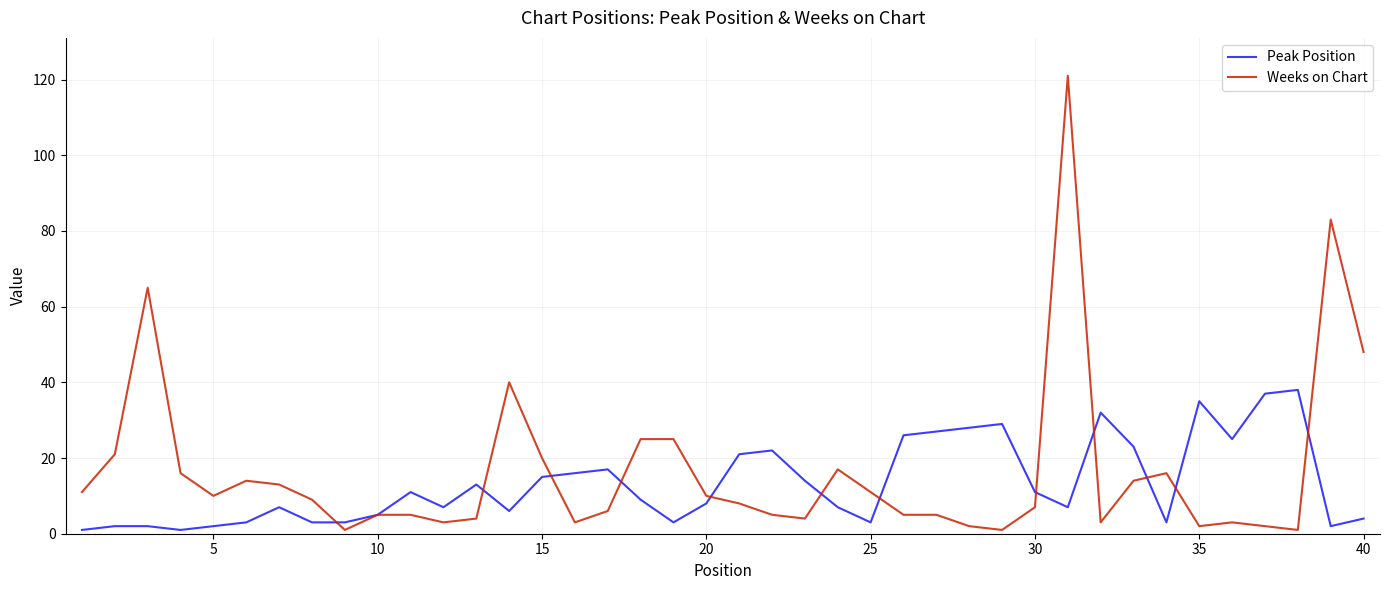

Rank the series by their average value, from lowest to highest.

Peak Position, Weeks on Chart